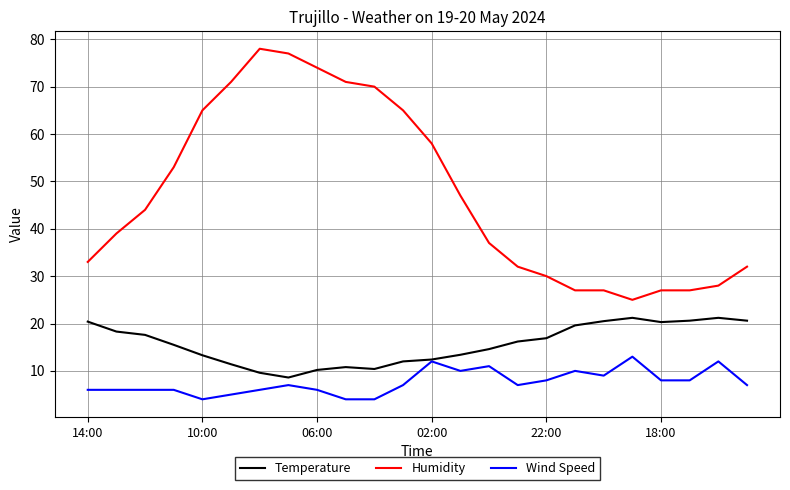

True or false: Temperature and Humidity cross at least once.

False